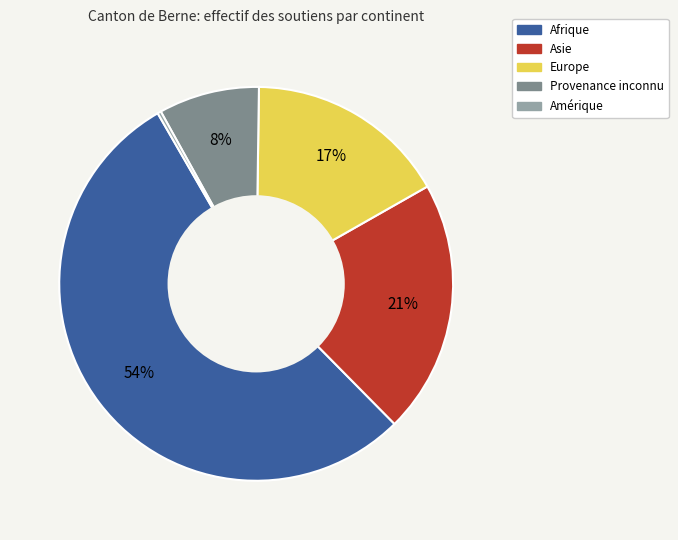

To the nearest percent, what is the difference between the largest and smallest slice percentages?

54%